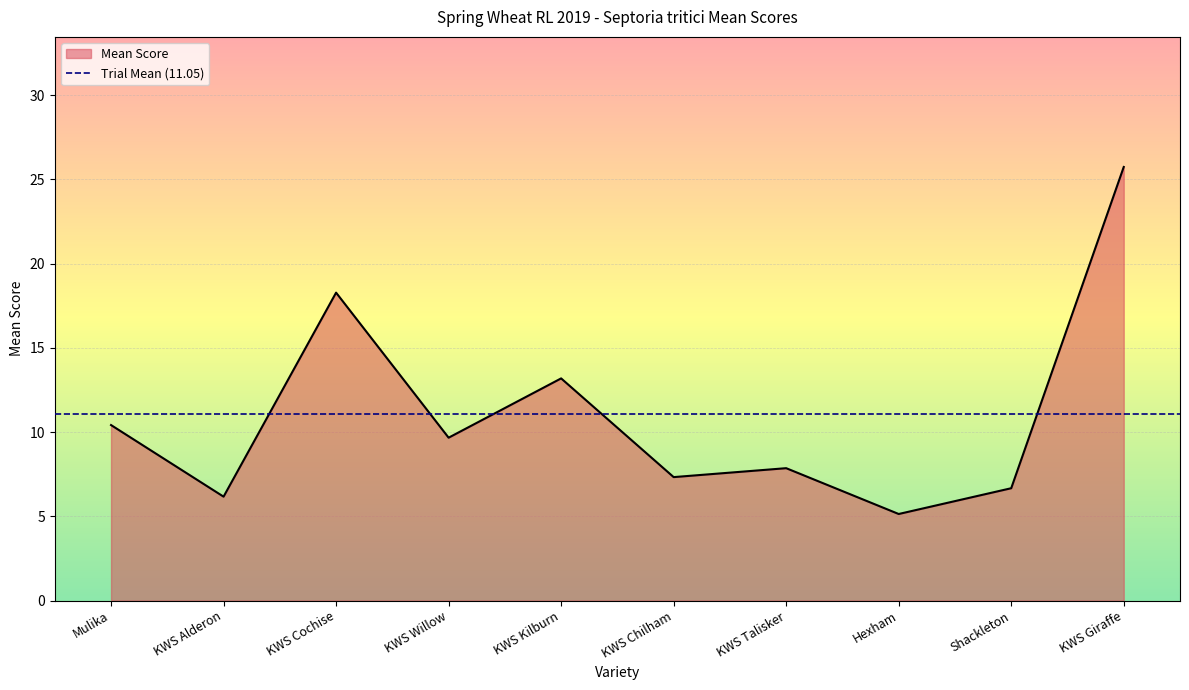

At which category does the chart reach its minimum across all series?

Hexham